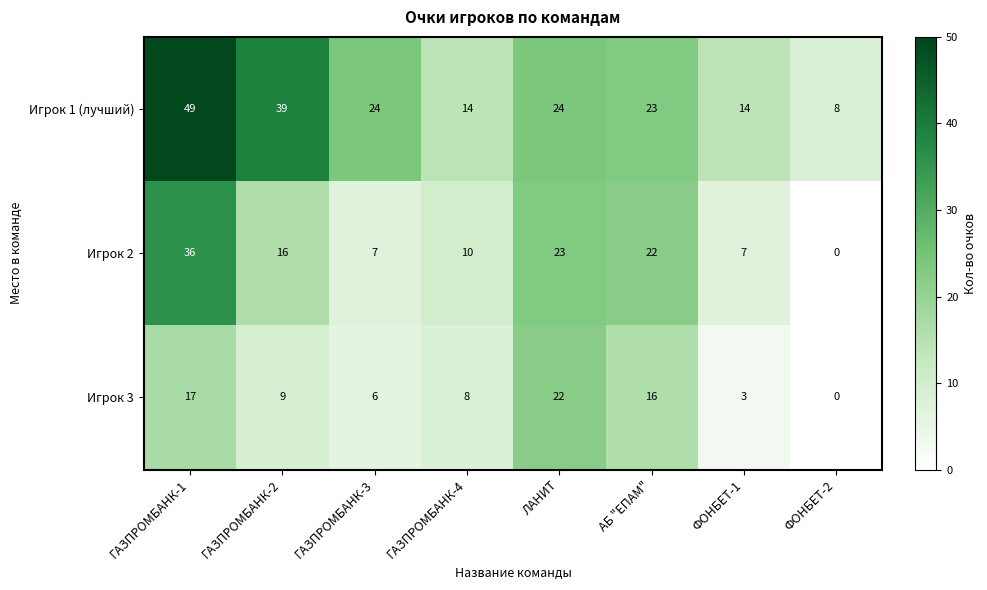

Which category has the highest value across all series?

ГАЗПРОМБАНК-1